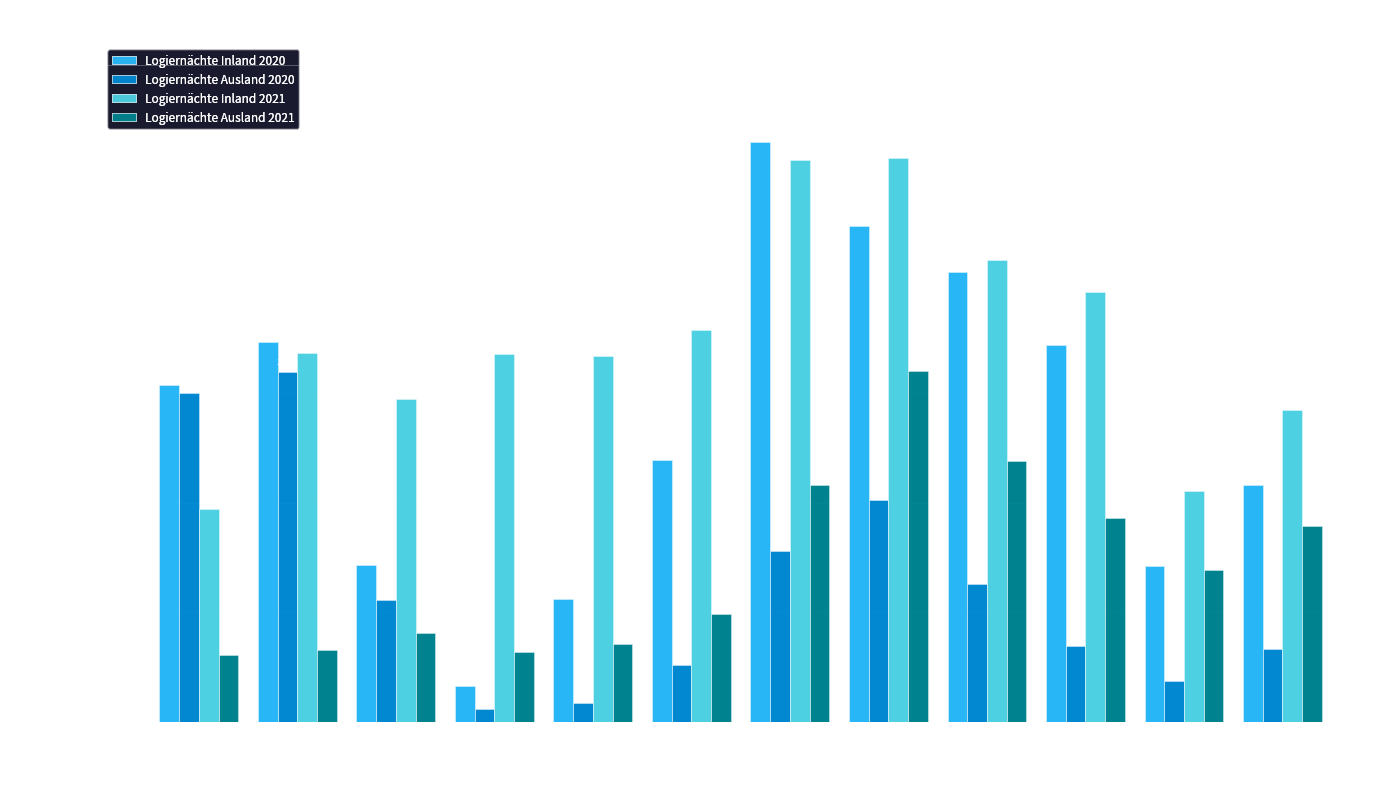

What is the total value across all series at Mai?

2671513